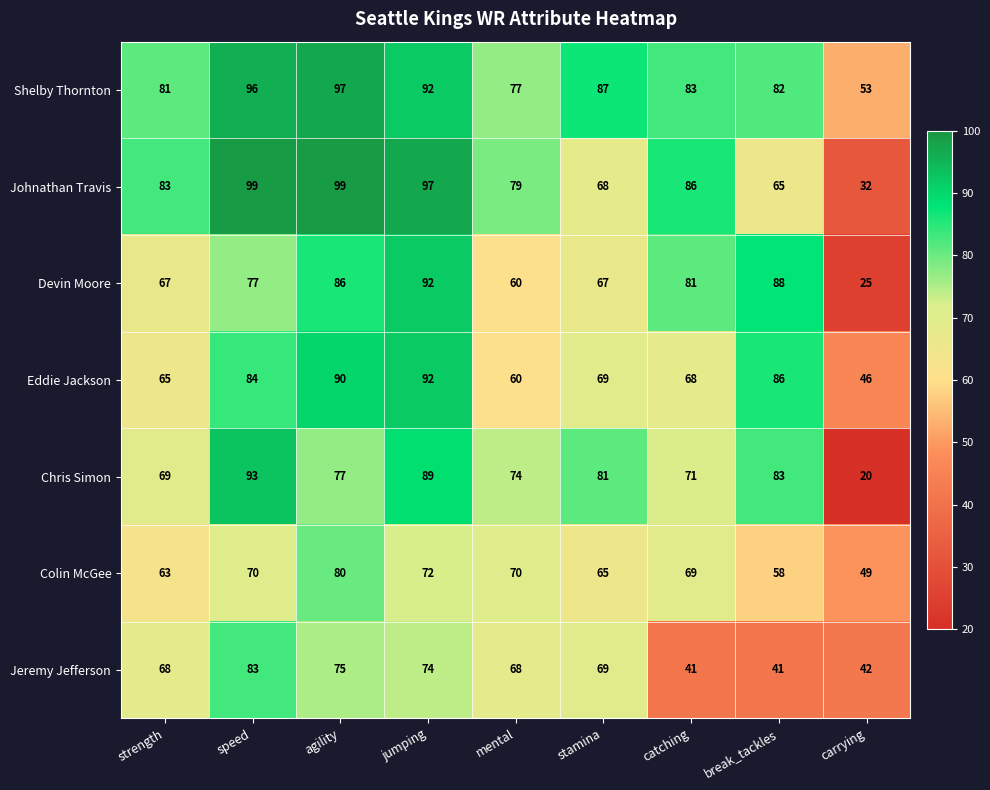

At speed, list the series in order from smallest to largest.

Colin McGee, Devin Moore, Jeremy Jefferson, Eddie Jackson, Chris Simon, Shelby Thornton, Johnathan Travis